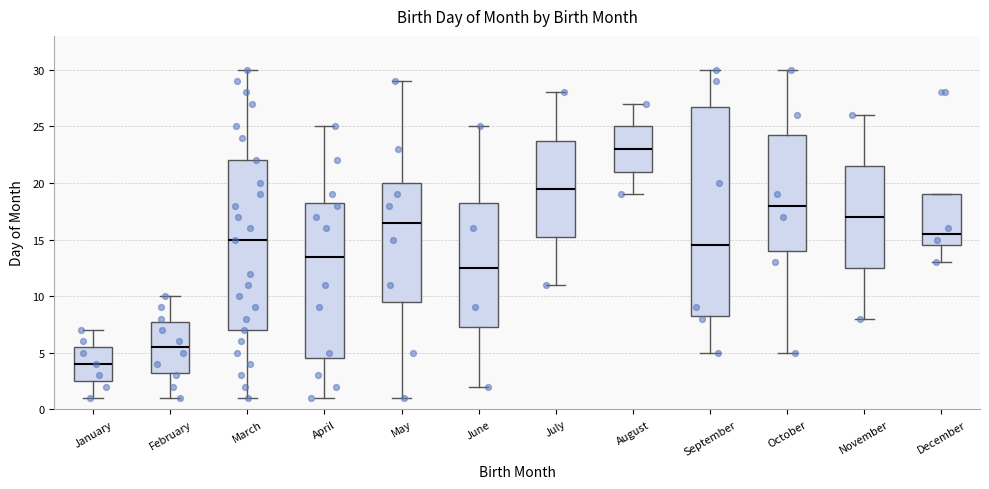

Reading left to right, read every box against the y-axis: the position of its median line, the range the box covers, and the ends of its whiskers. The values are not printed on the chart, so give them approximately, as read against the axis.

January: median 4.0, box 2.5 to 5.5, whiskers 1.0 to 7.0
February: median 5.5, box 3.5 to 8.0, whiskers 1.0 to 10.0
March: median 15.0, box 7.0 to 22.0, whiskers 1.0 to 30.0
April: median 13.5, box 4.5 to 18.5, whiskers 1.0 to 25.0
May: median 16.5, box 9.5 to 20.0, whiskers 1.0 to 29.0
June: median 12.5, box 7.5 to 18.5, whiskers 2.0 to 25.0
July: median 19.5, box 15.5 to 24.0, whiskers 11.0 to 28.0
August: median 23.0, box 21.0 to 25.0, whiskers 19.0 to 27.0
September: median 14.5, box 8.5 to 27.0, whiskers 5.0 to 30.0
October: median 18.0, box 14.0 to 24.5, whiskers 5.0 to 30.0
November: median 17.0, box 12.5 to 21.5, whiskers 8.0 to 26.0
December: median 15.5, box 14.5 to 19.0, whiskers 13.0 to 19.0